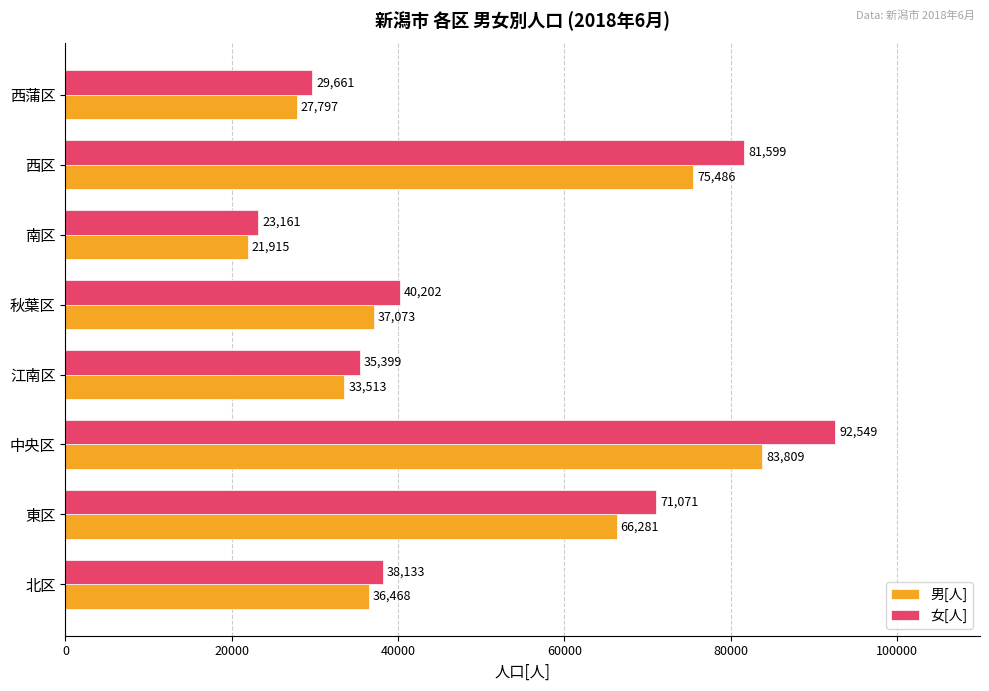

What is the difference between the 男[人] values at 江南区 and 西蒲区?

5716